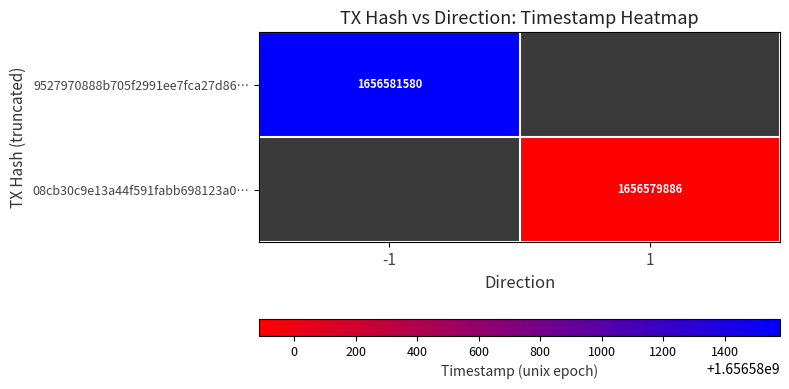

Is the value of 08cb30c9e13a44f591fabb698123a0… at 1 greater than the value of 9527970888b705f2991ee7fca27d86… at -1?

No